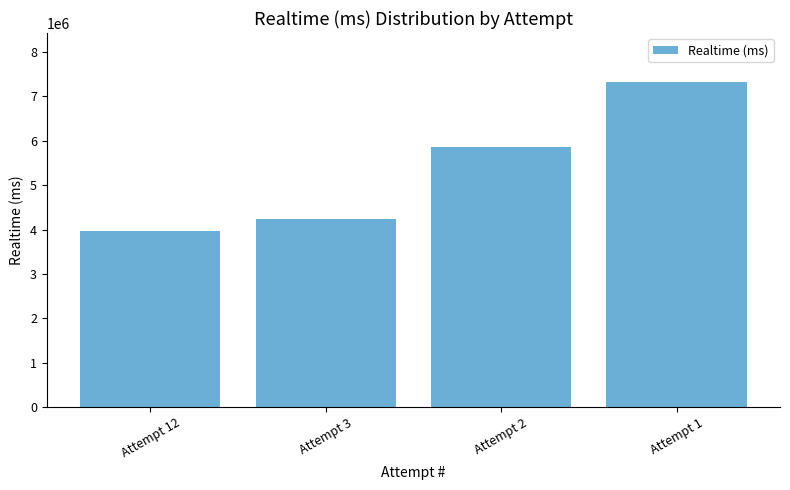

Are the bars horizontal?

No